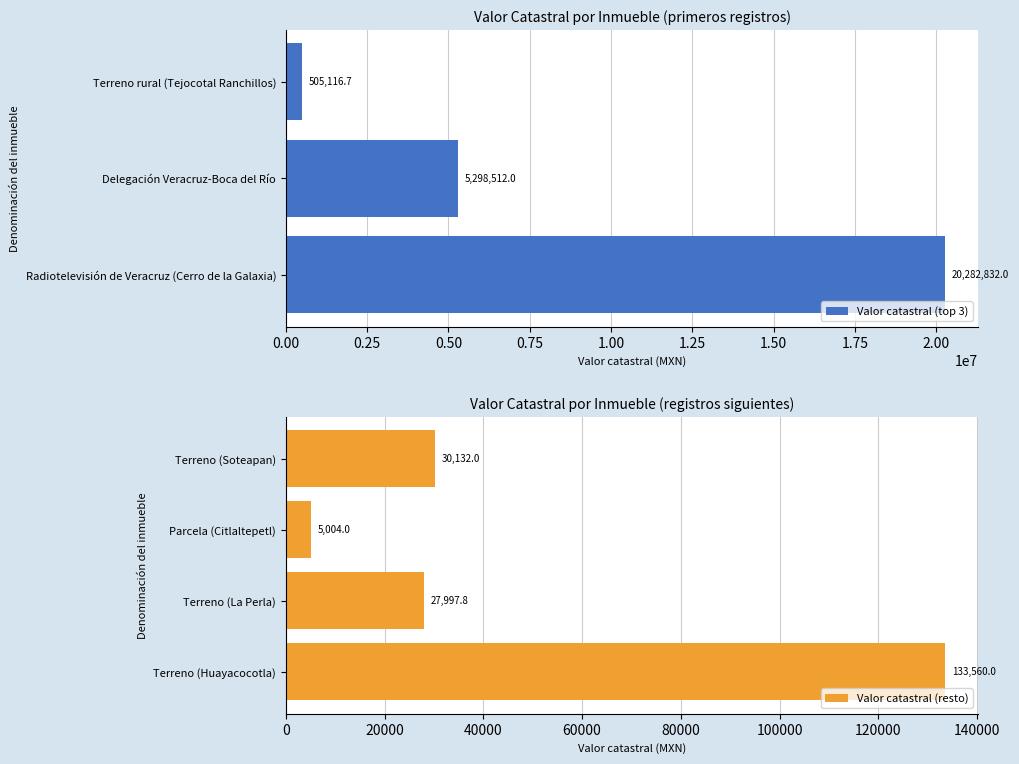

Reading left to right, list all the values displayed in this chart.

20282832.0	5298512.0	505116.7	133560.0	27997.8	5004.0	30132.0